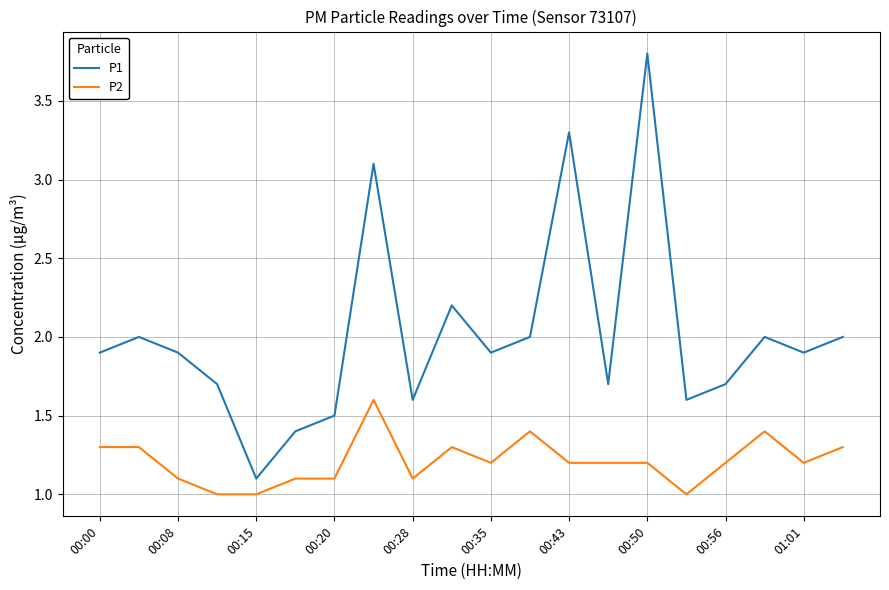

What are all the series names shown in the legend?

P1, P2